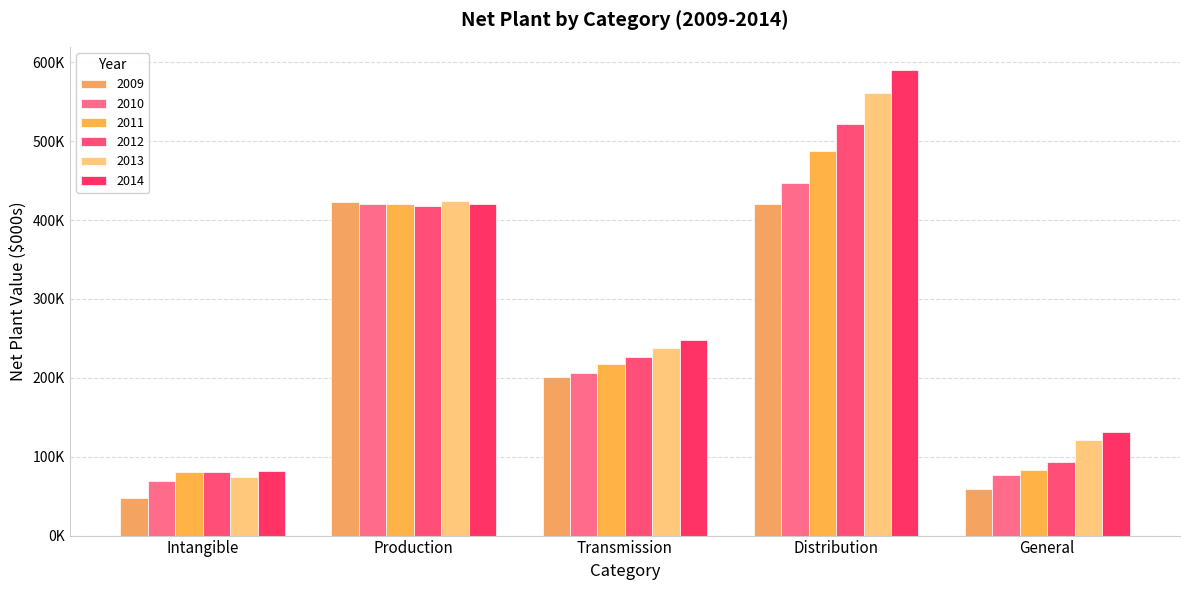

List the series in order of their peak value, lowest first.

2009, 2010, 2011, 2012, 2013, 2014